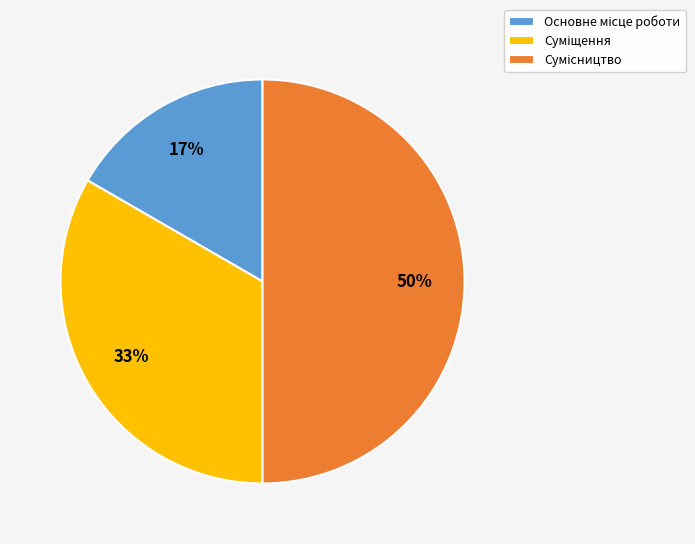

To the nearest percent, what is the average slice percentage?

33%